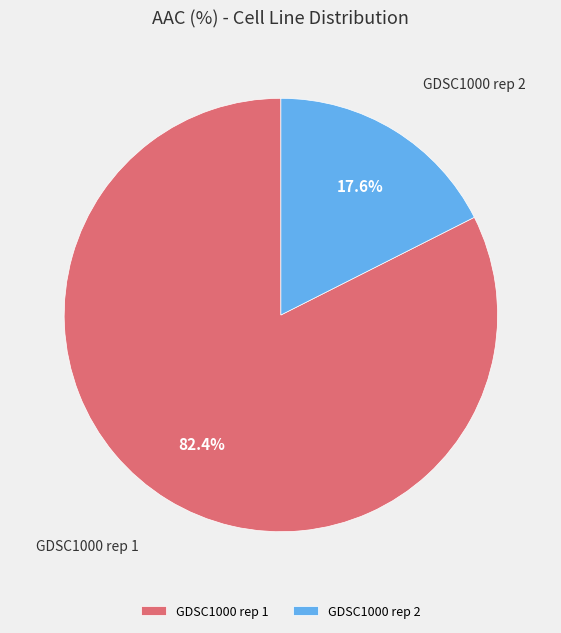

Does GDSC1000 rep 1 represent more than half of the total?

Yes